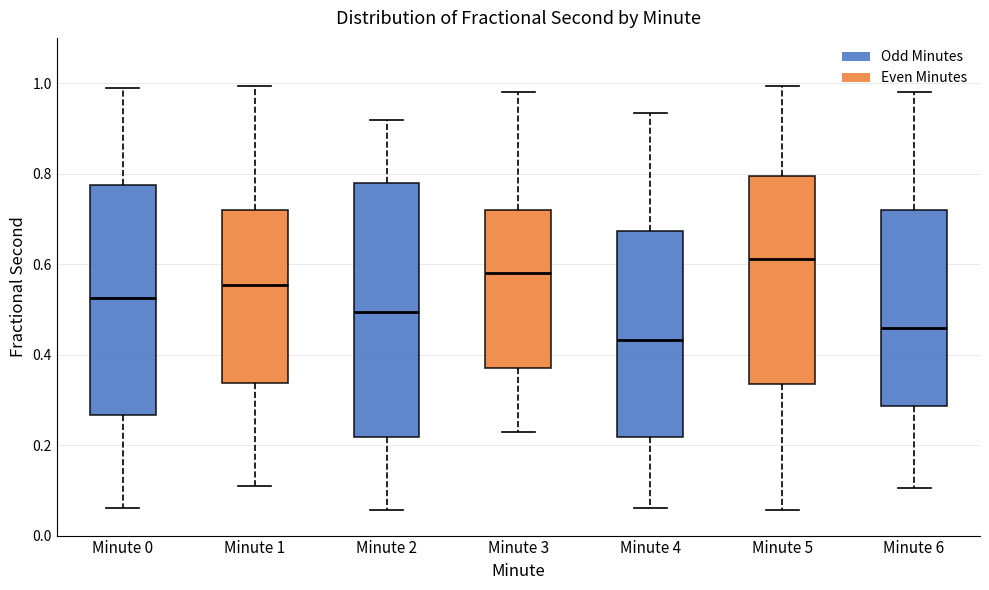

Which box is the tallest, from its lower edge to its upper edge?

Minute 2